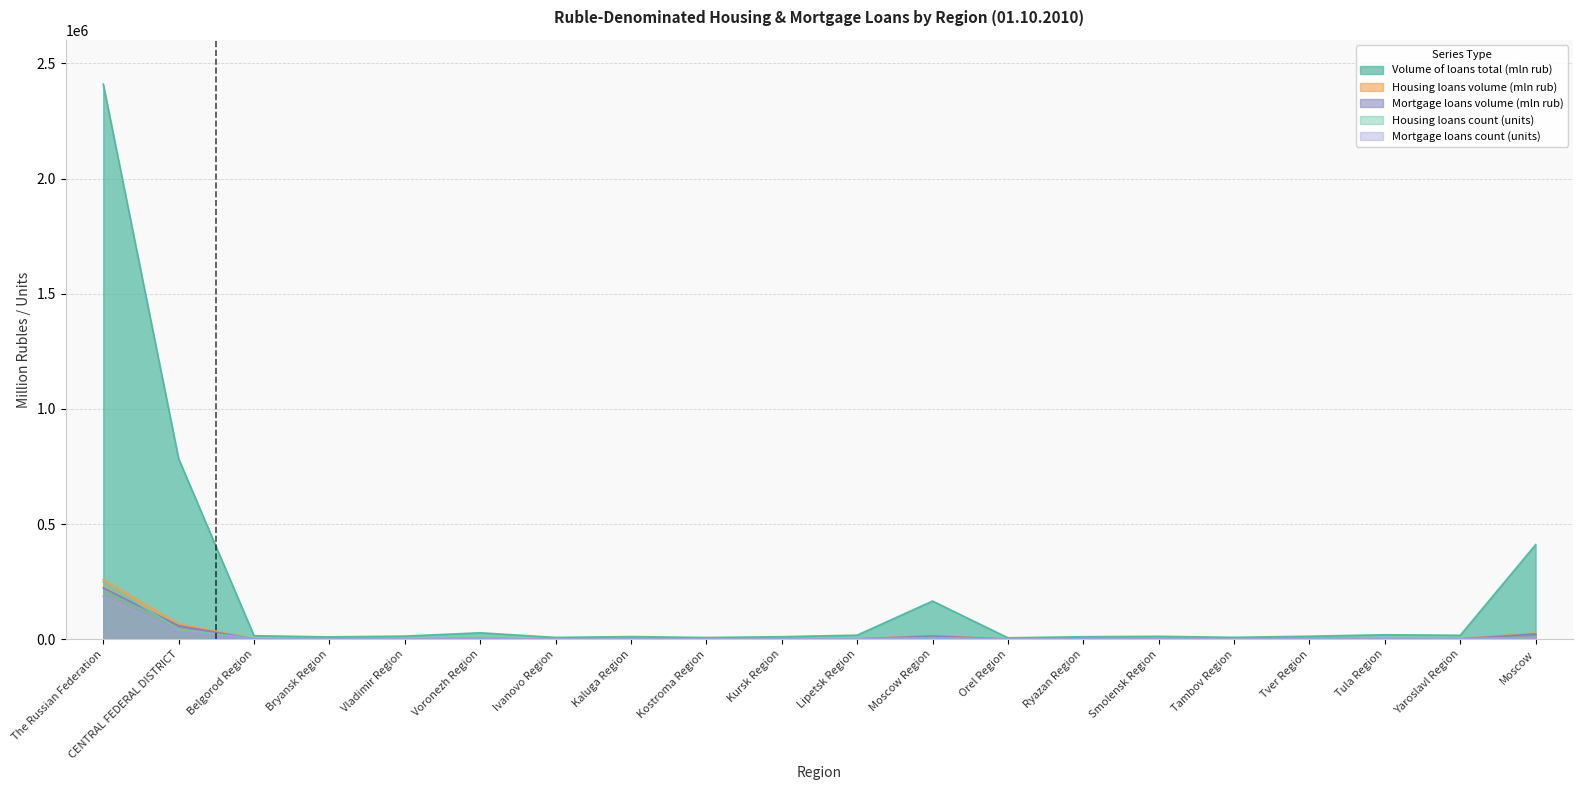

Which series has the widest spread of values?

Volume of loans total (mln rub)